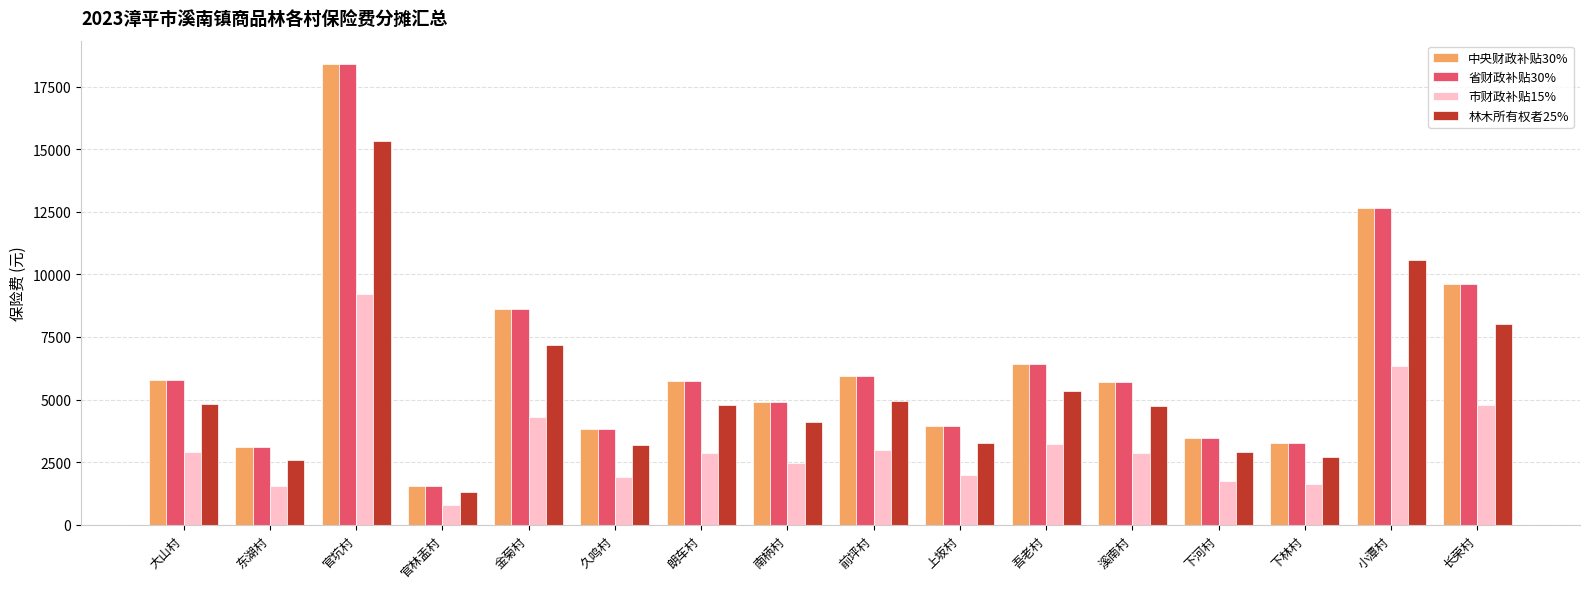

At which category is the sum across all series the highest?

官坑村